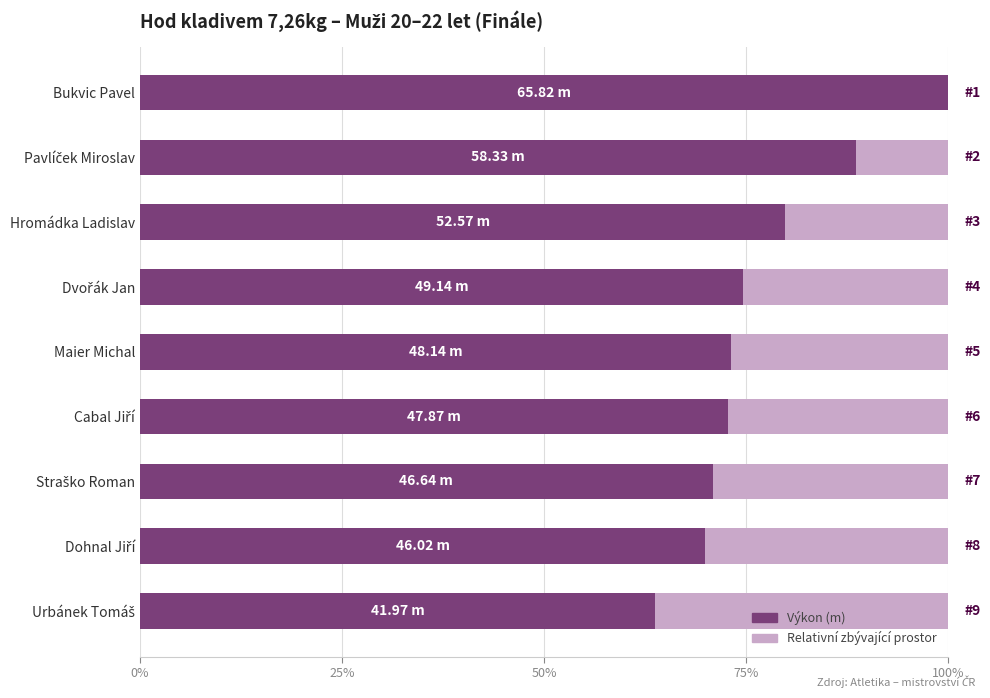

What is the total value across all series at Bukvic Pavel?

100.0